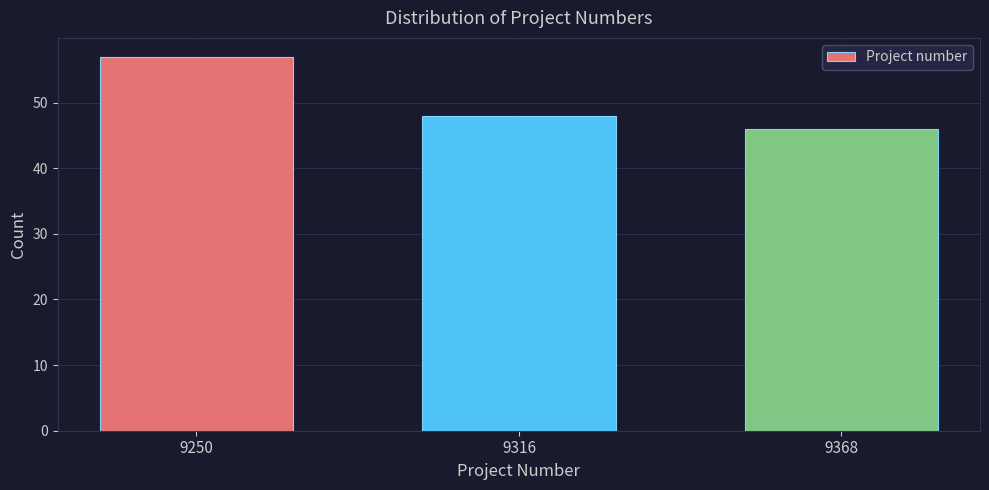

Reading right to left, what are all the values shown in this chart?

46	48	57